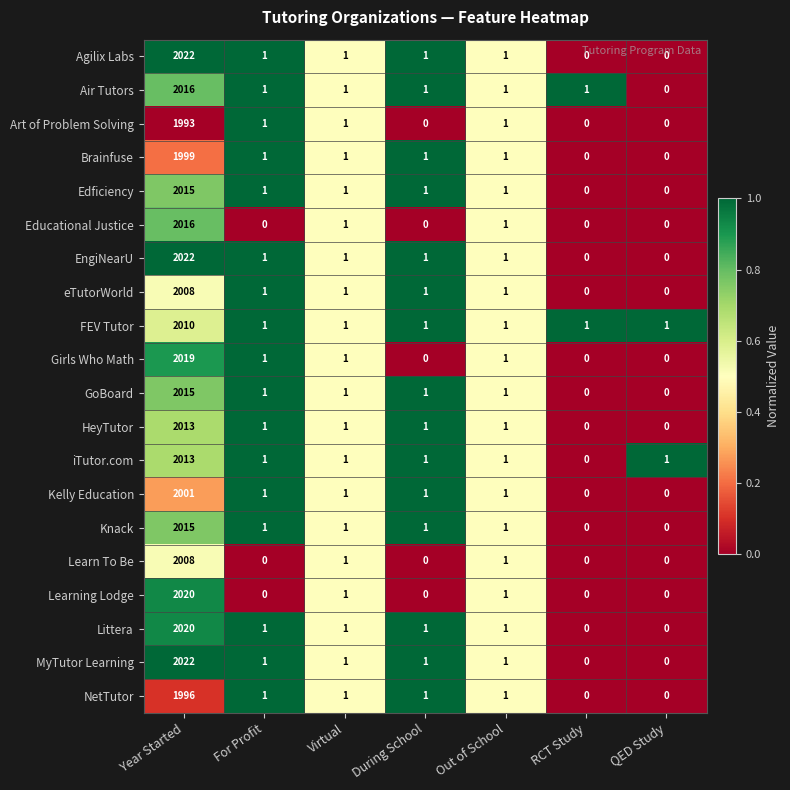

What is the sum of all Knack values?

2019